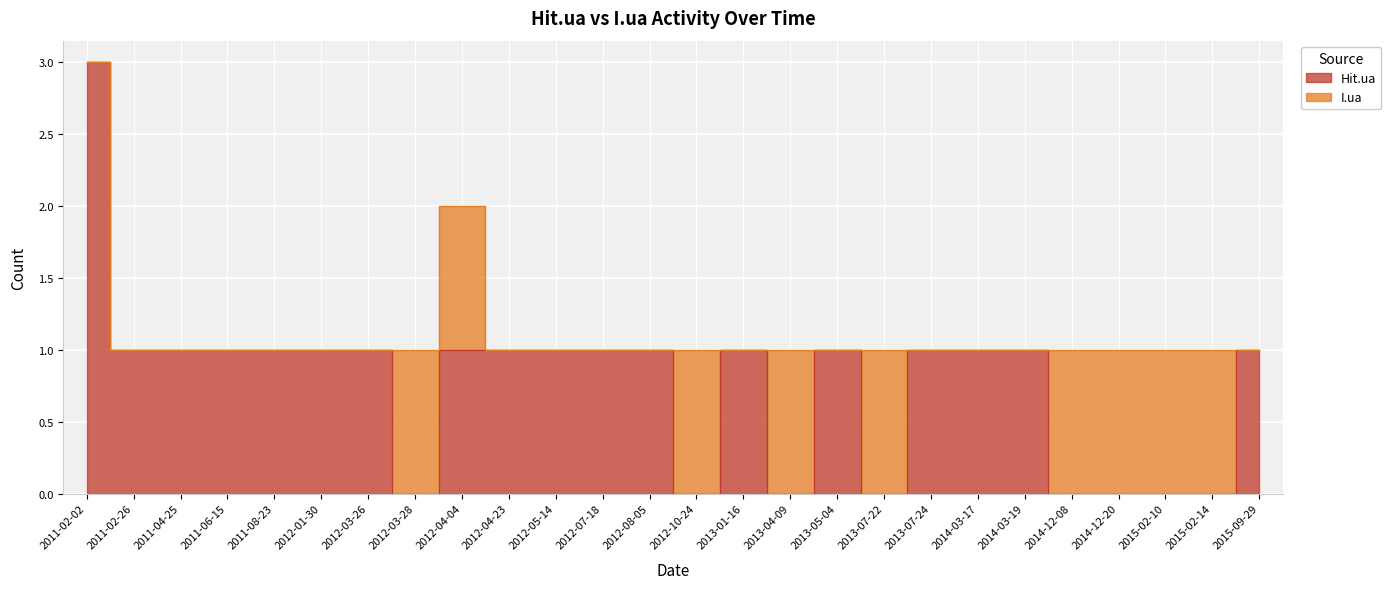

What position from the right is 2014-03-17?

7